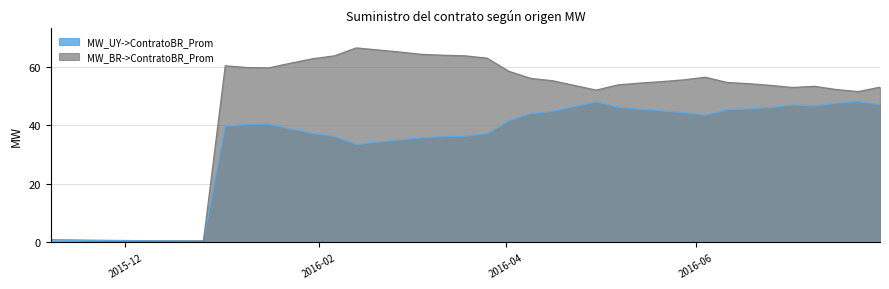

Which series has the largest range (max minus min)?

MW_BR->ContratoBR_Prom